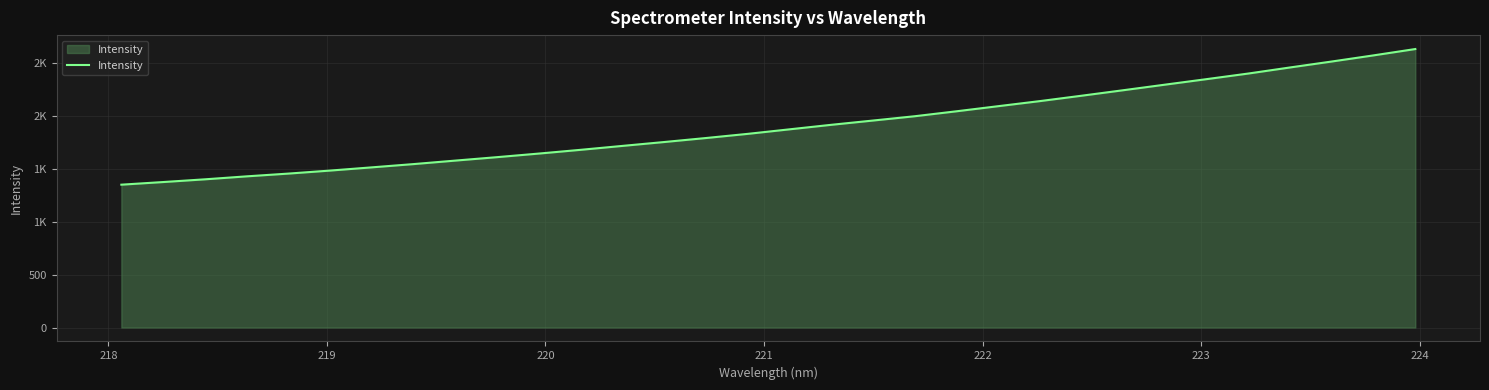

What is the maximum value shown in the chart?

2630.4